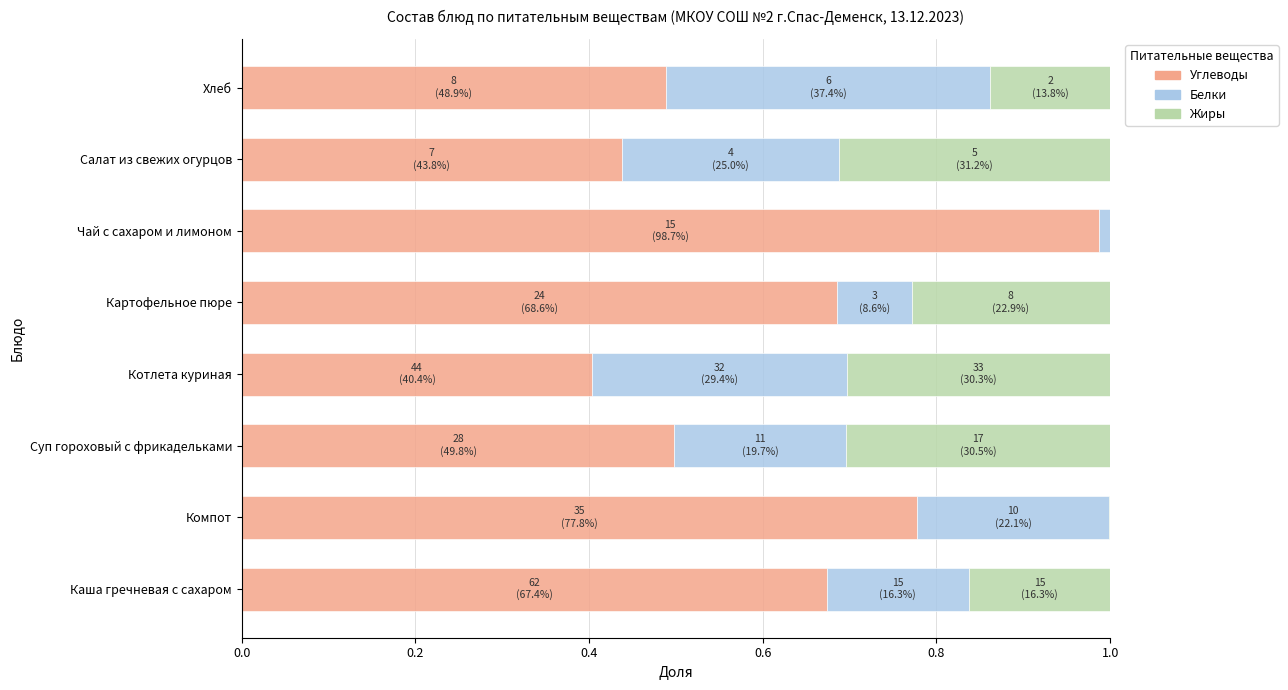

At which label does Углеводы reach its peak?

Чай с сахаром и лимоном